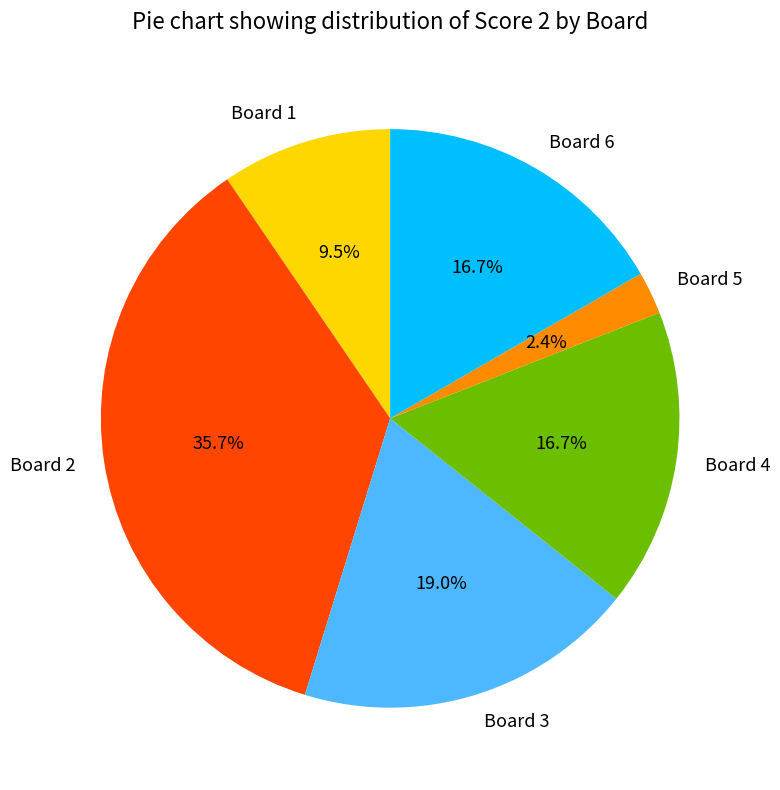

Is the sum of Board 2 and Board 1 greater than half?

No